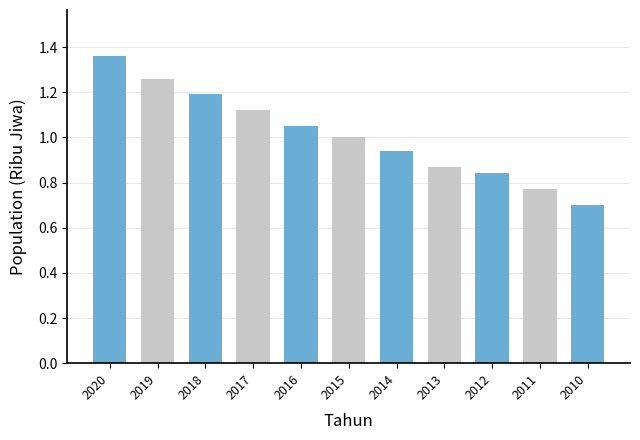

Between 2020 and 2016, which is larger?

2020